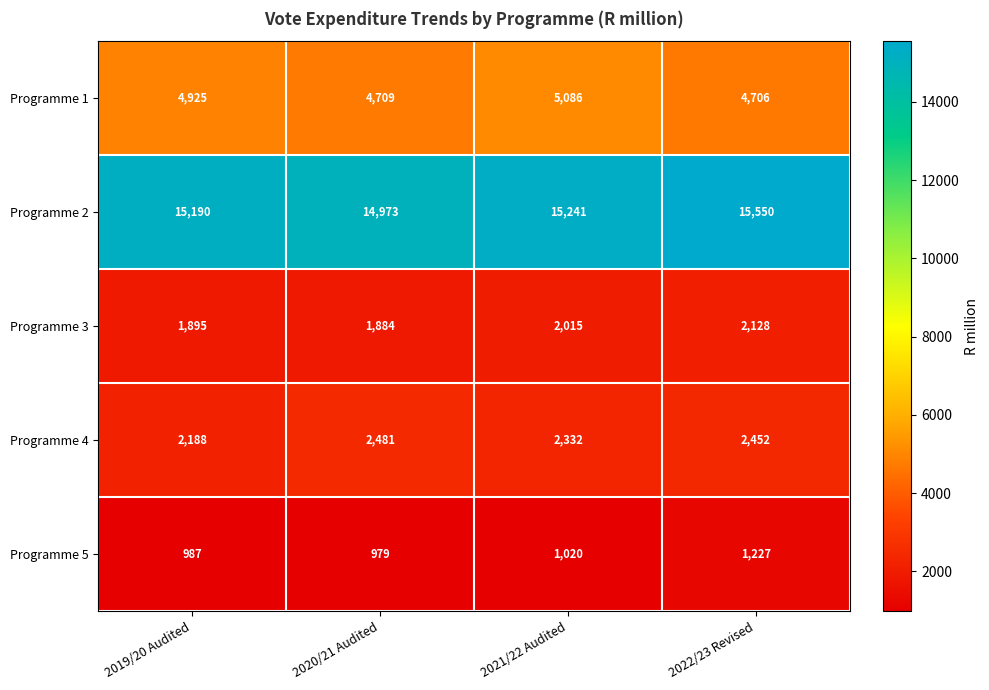

The Programme 2 series shows 14973 at 2020/21 Audited. True or false?

True